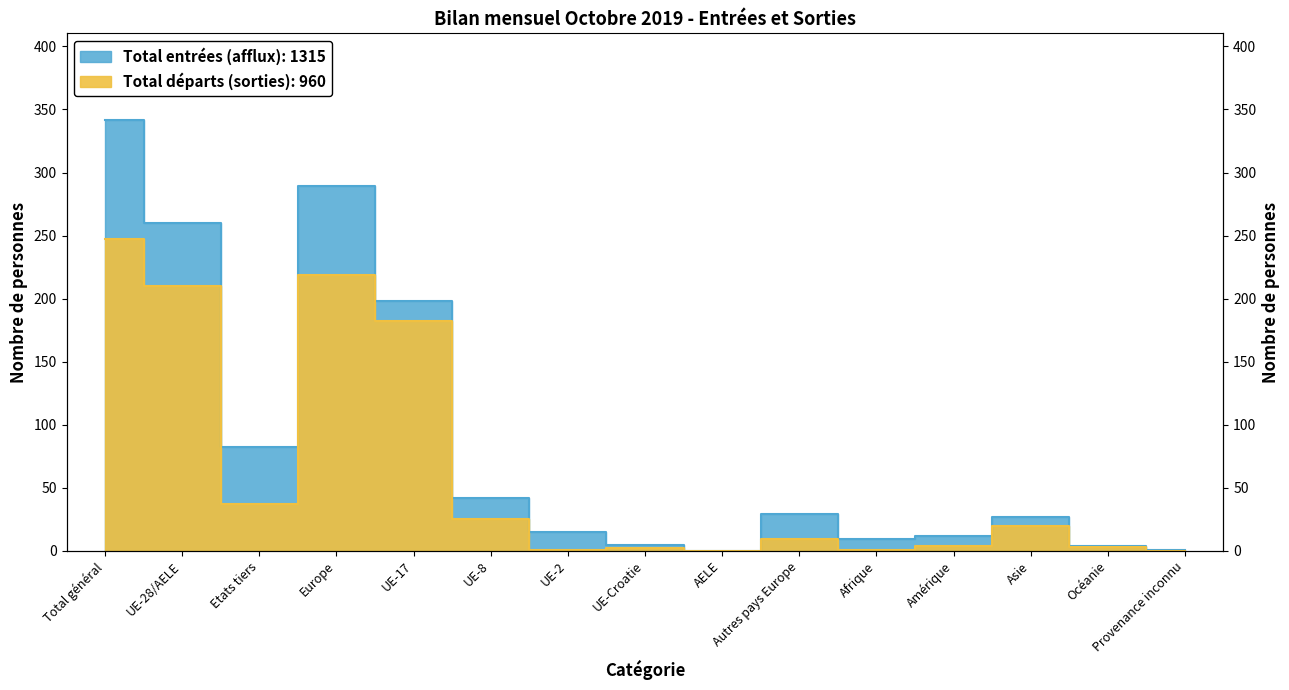

Which category has the highest value in the Total entrées (afflux) series?

Total général